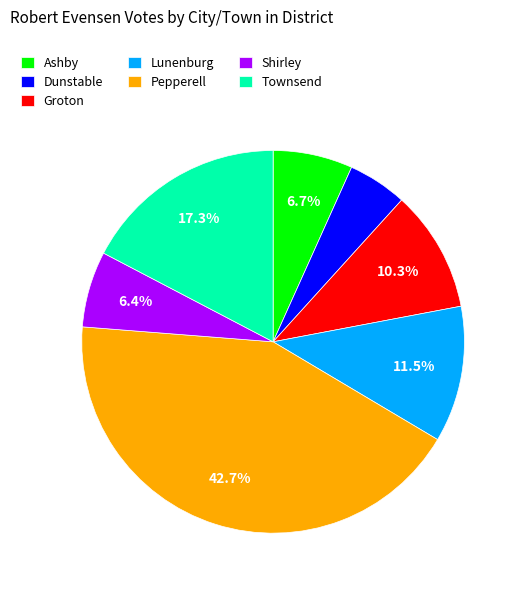

What is the smallest slice in the pie chart?

Dunstable